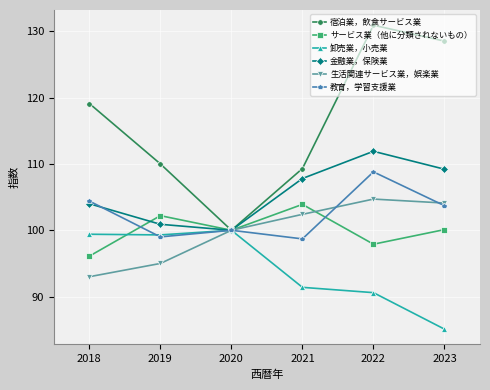

How many data points in 生活関連サービス業，娯楽業 are less than 102?

3